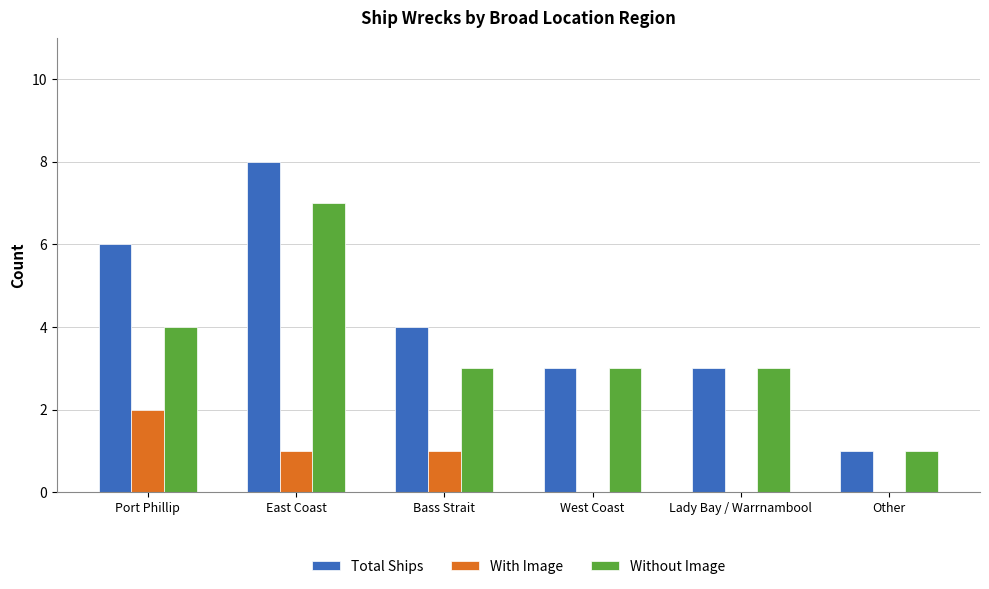

Between East Coast and Other, which series saw the biggest shift?

Total Ships